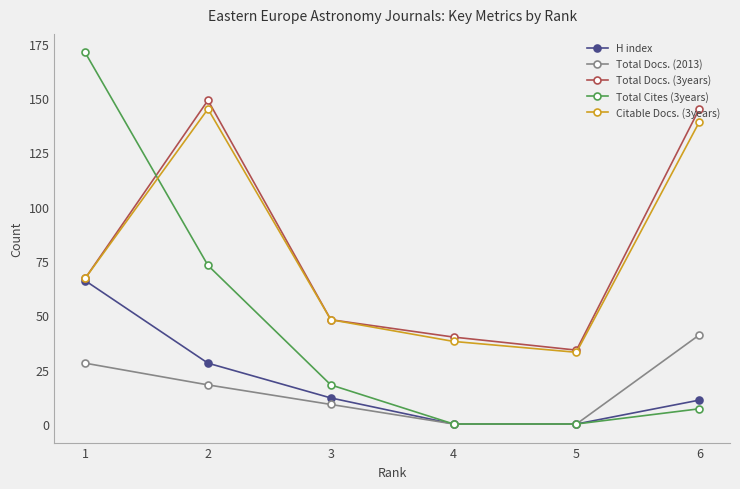

Reading right to left, list all the values displayed in this chart.

H index: 6=11	5=0	4=0	3=12	2=28	1=66
Total Docs. (2013): 6=41	5=0	4=0	3=9	2=18	1=28
Total Docs. (3years): 6=145	5=34	4=40	3=48	2=149	1=67
Total Cites (3years): 6=7	5=0	4=0	3=18	2=73	1=171
Citable Docs. (3years): 6=139	5=33	4=38	3=48	2=145	1=67